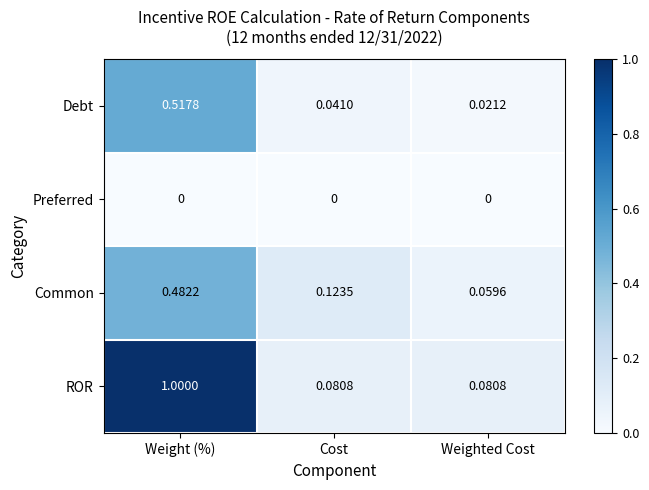

Rank the series at Cost from highest to lowest value.

Common, ROR, Debt, Preferred